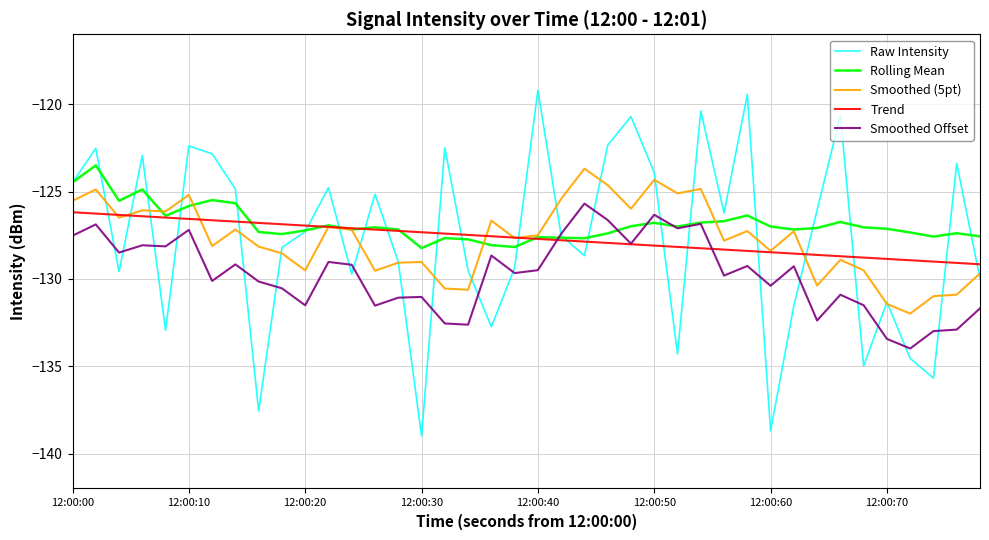

What is the maximum value shown in the chart?

-119.2